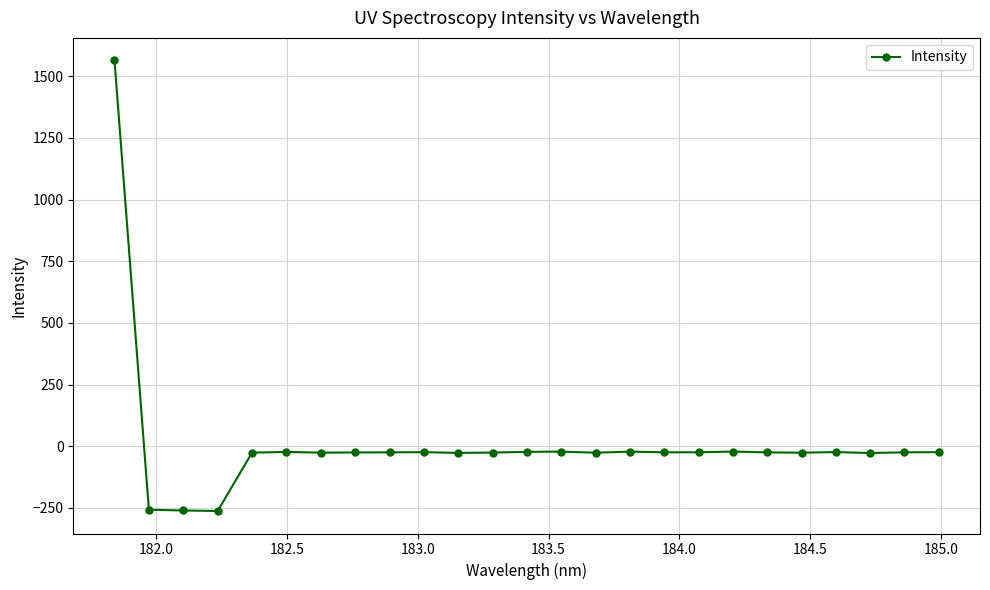

What is the difference between the maximum and second lowest values?

1825.3